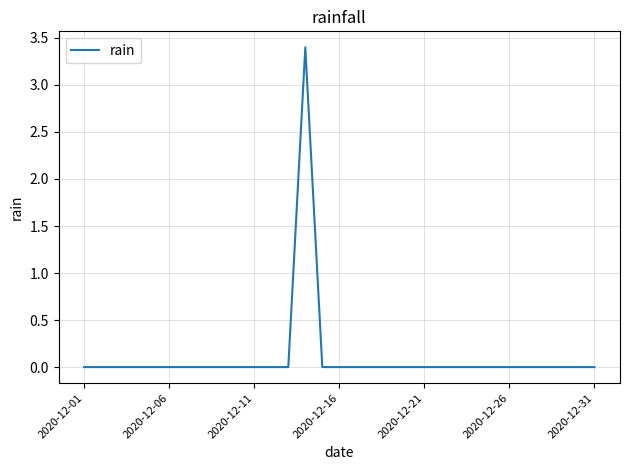

Reading left to right, transcribe all the data shown in this chart.

0.0	0.0	0.0	0.0	0.0	0.0	0.0	0.0	0.0	0.0	0.0	0.0	0.0	3.4	0.0	0.0	0.0	0.0	0.0	0.0	0.0	0.0	0.0	0.0	0.0	0.0	0.0	0.0	0.0	0.0	0.0